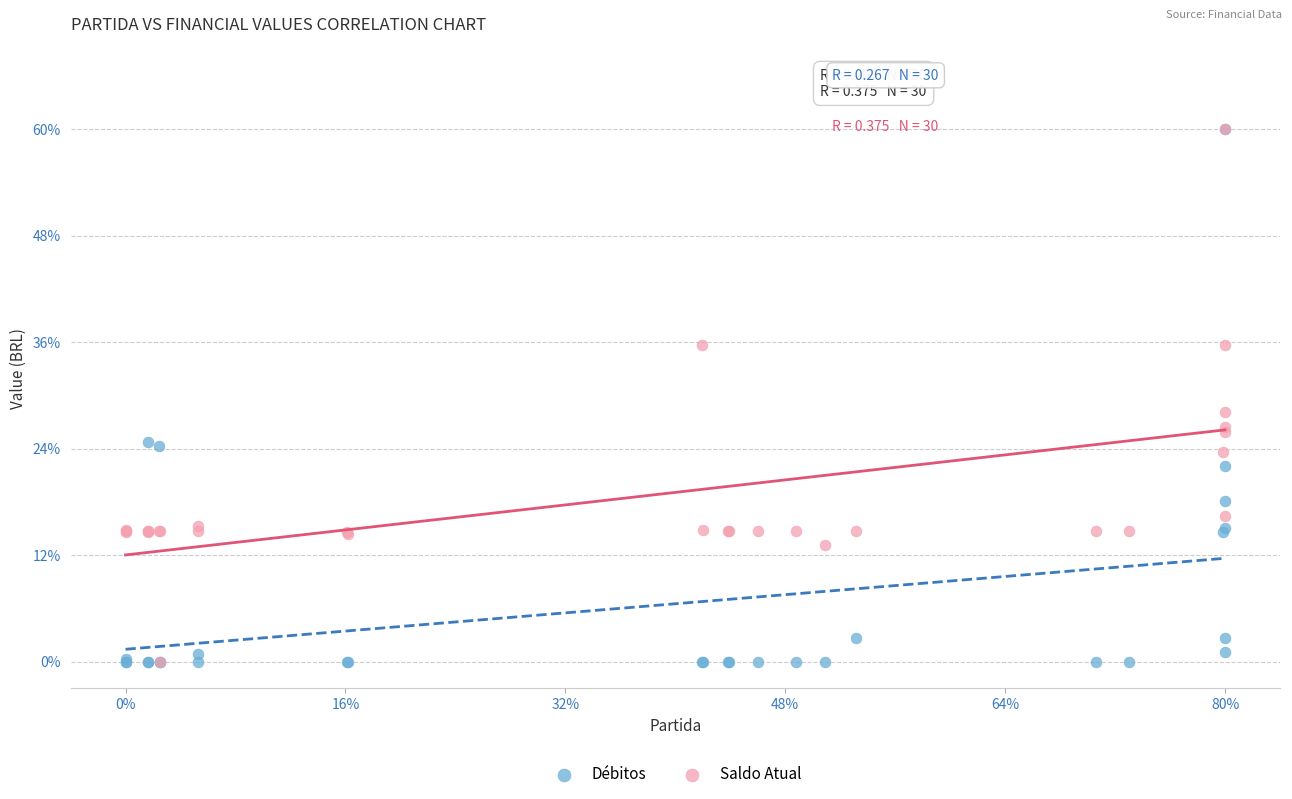

What are all the series names shown in the legend?

Débitos, Saldo Atual